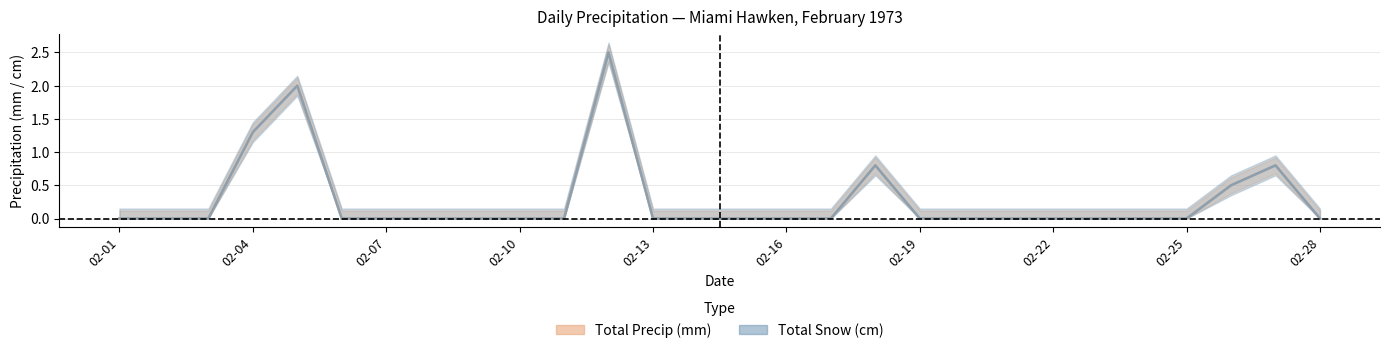

In Total Precip (mm), how many points are higher than both neighbors (excluding endpoints)?

4